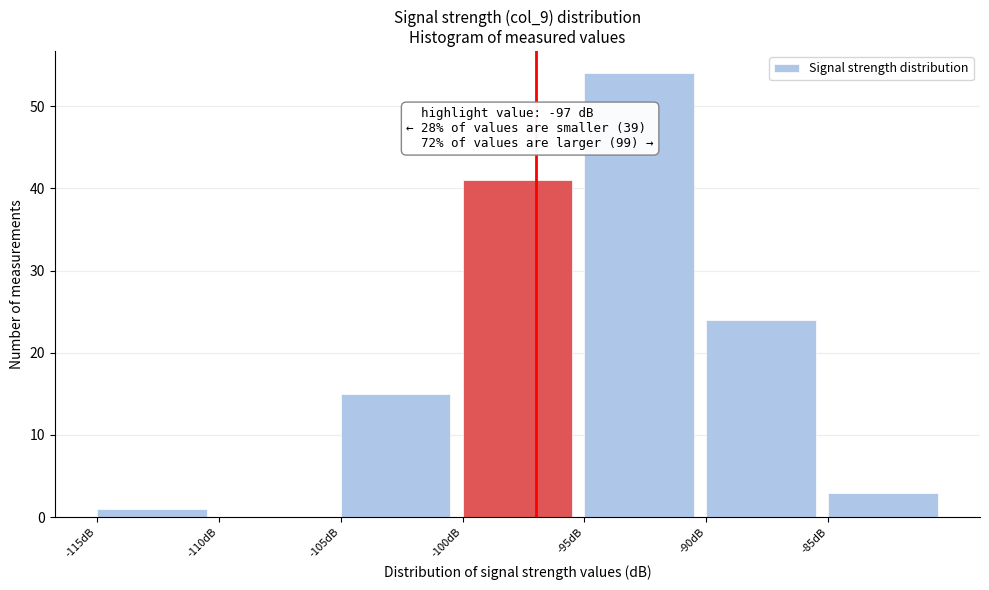

Which range on the x-axis has the tallest bar?

-95 to -90